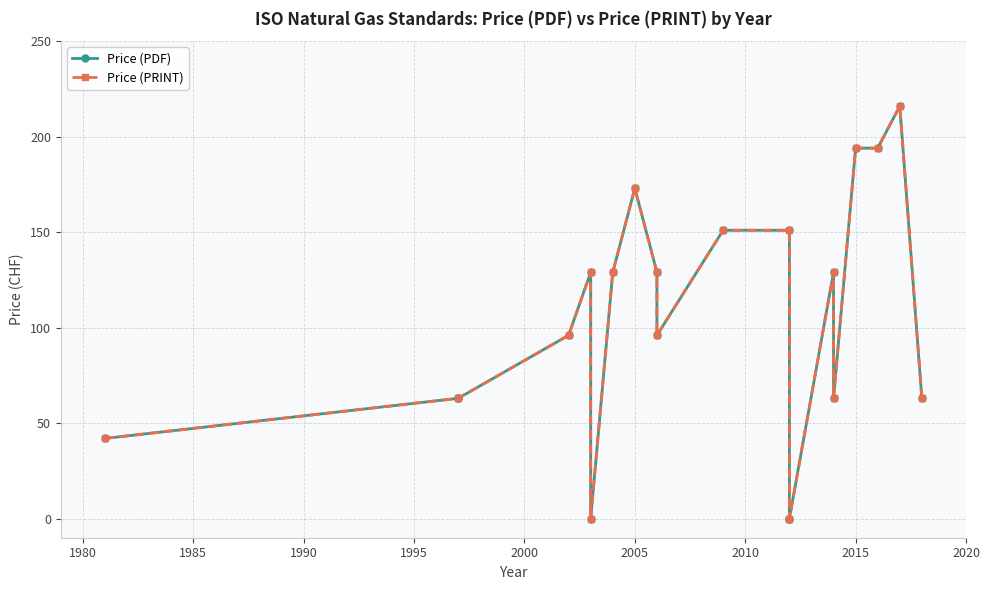

The value of Price (PDF) at 2005 is 114. True or false?

False